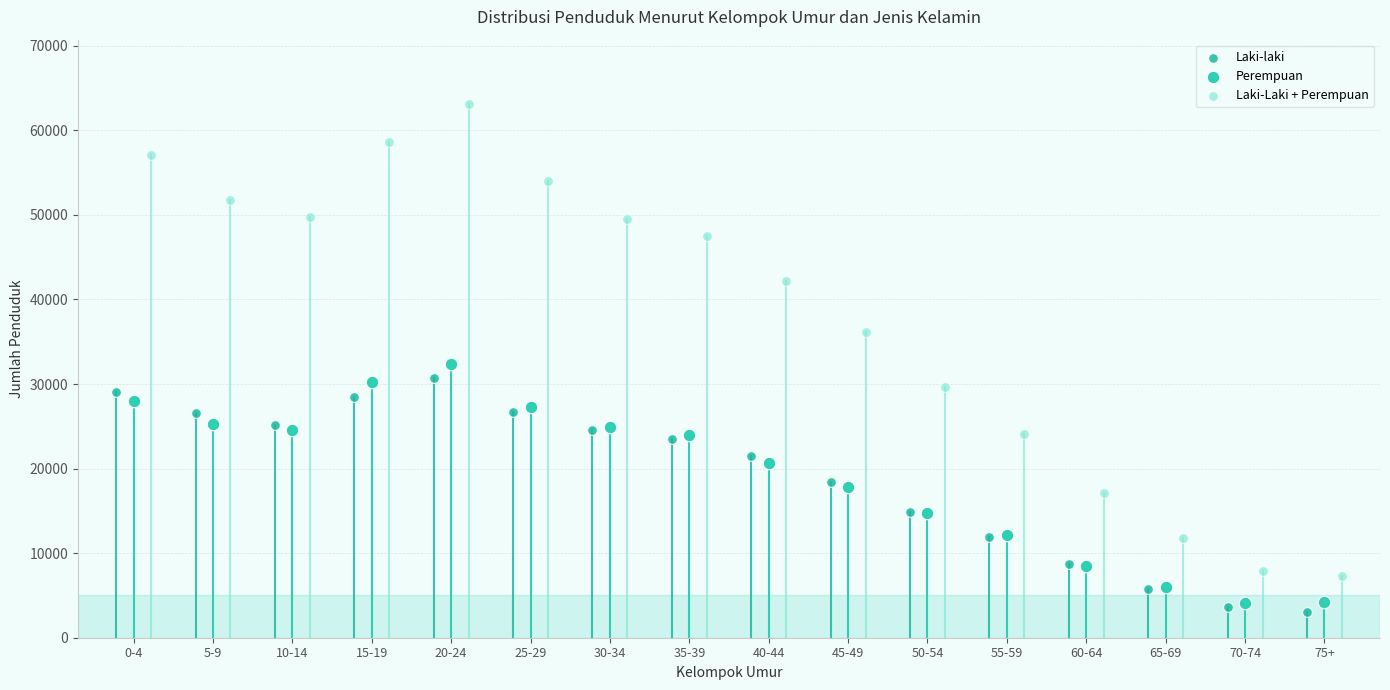

Which series has the largest Y range (max minus min)?

Laki-Laki + Perempuan